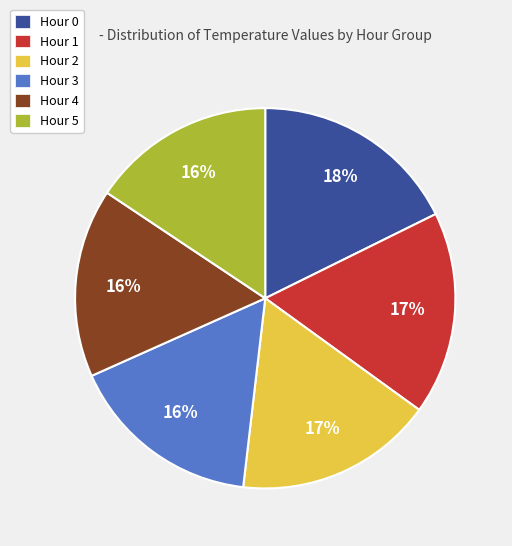

Is there a majority slice in this chart?

No